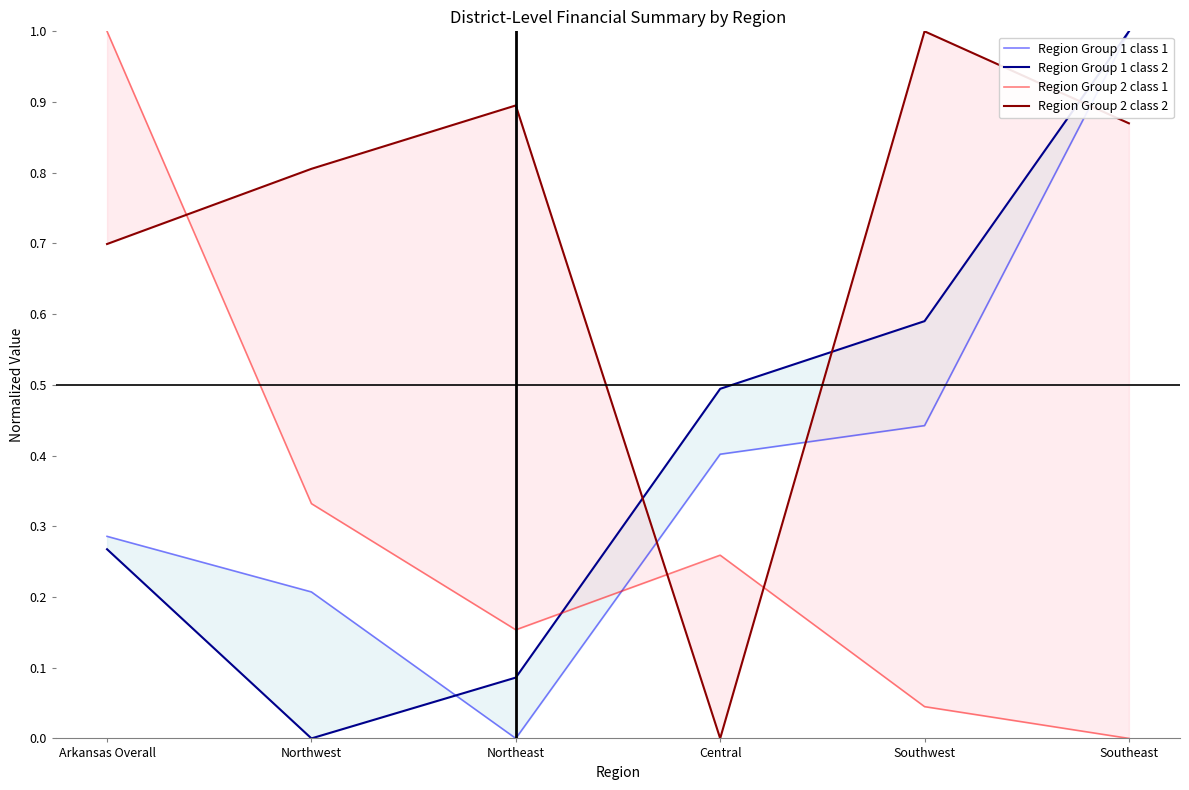

How many times do Region Group 1 class 1 and Region Group 2 class 1 cross each other?

1